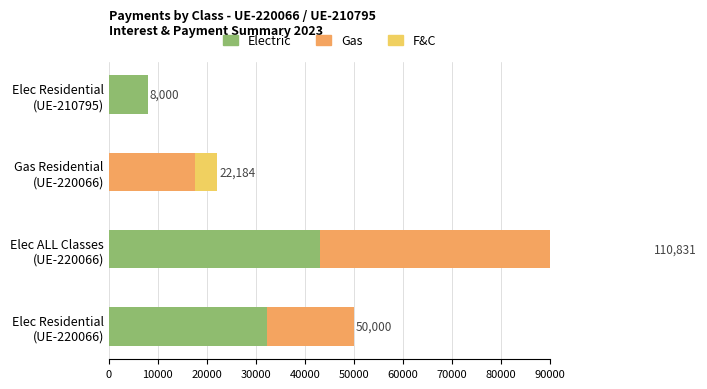

What is the maximum value for Gas?

57300